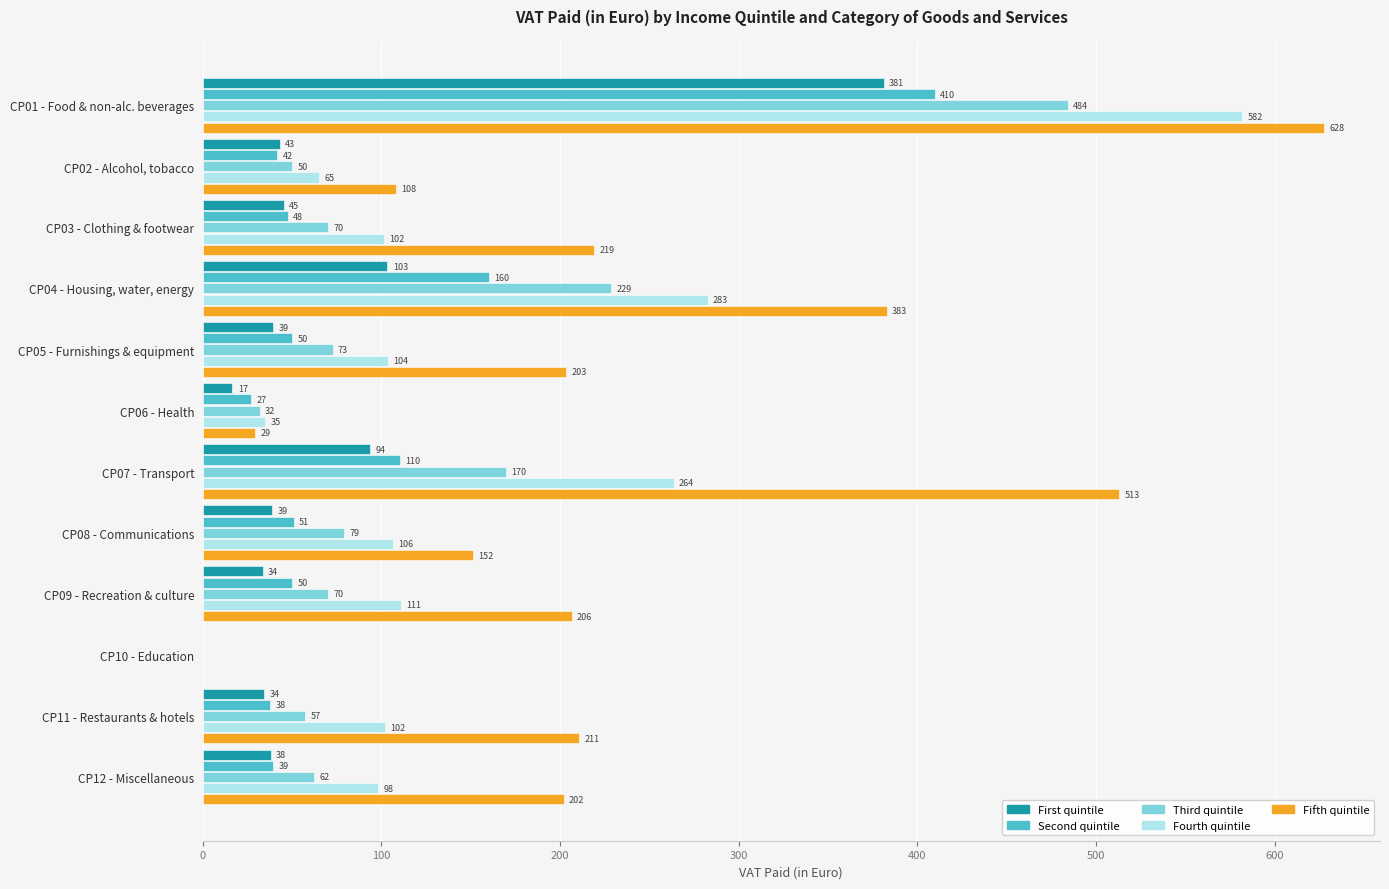

What is the sum of the Fifth quintile values at CP12 - Miscellaneous and CP10 - Education?

202.0